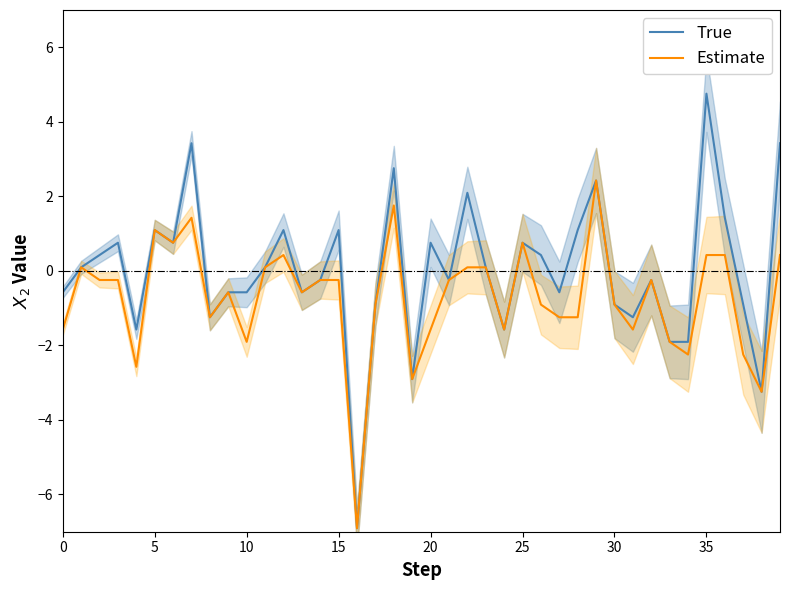

What is the sum of the Estimate values at 39 and 23?

0.5